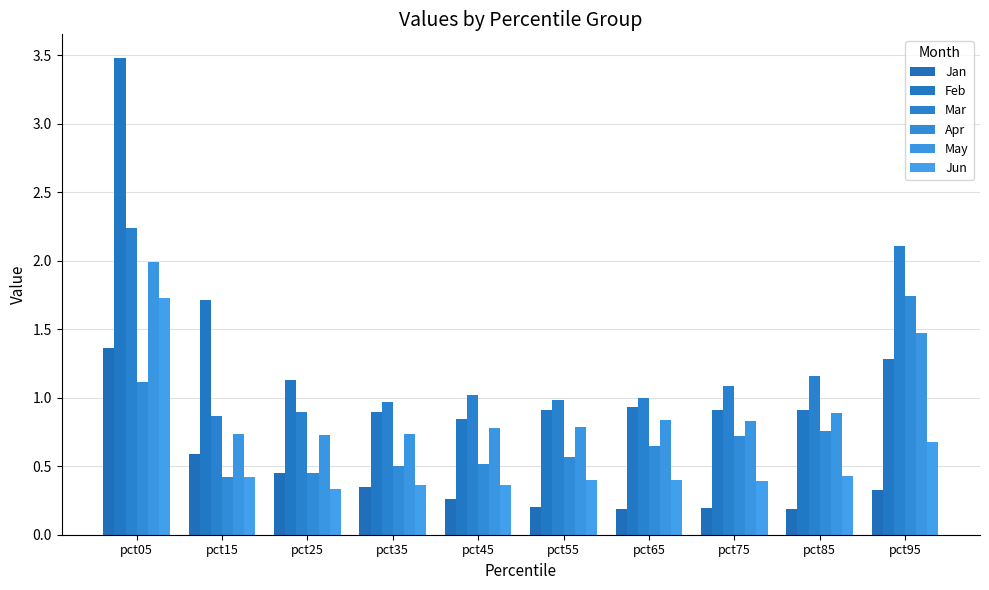

How many bars are there in total?

60